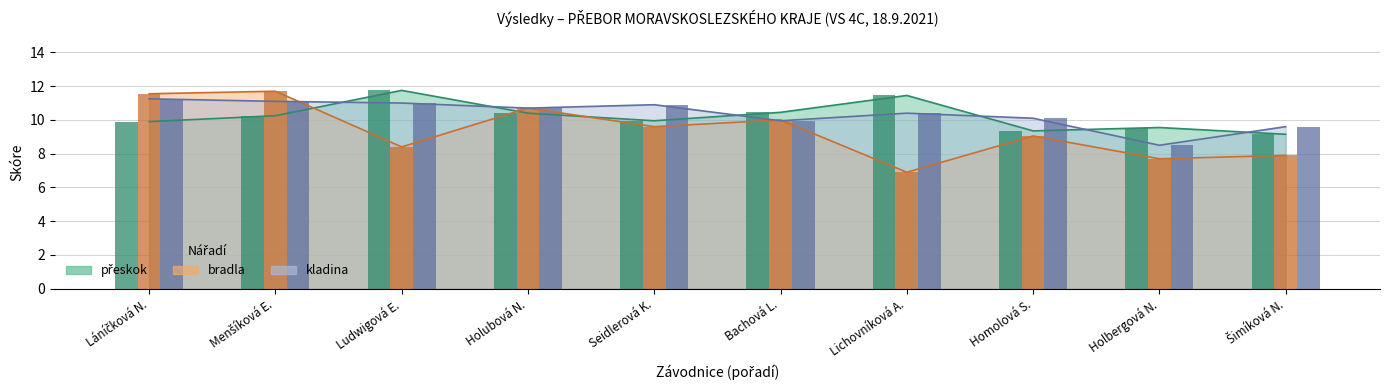

What are all the series names shown in the legend?

přeskok, bradla, kladina